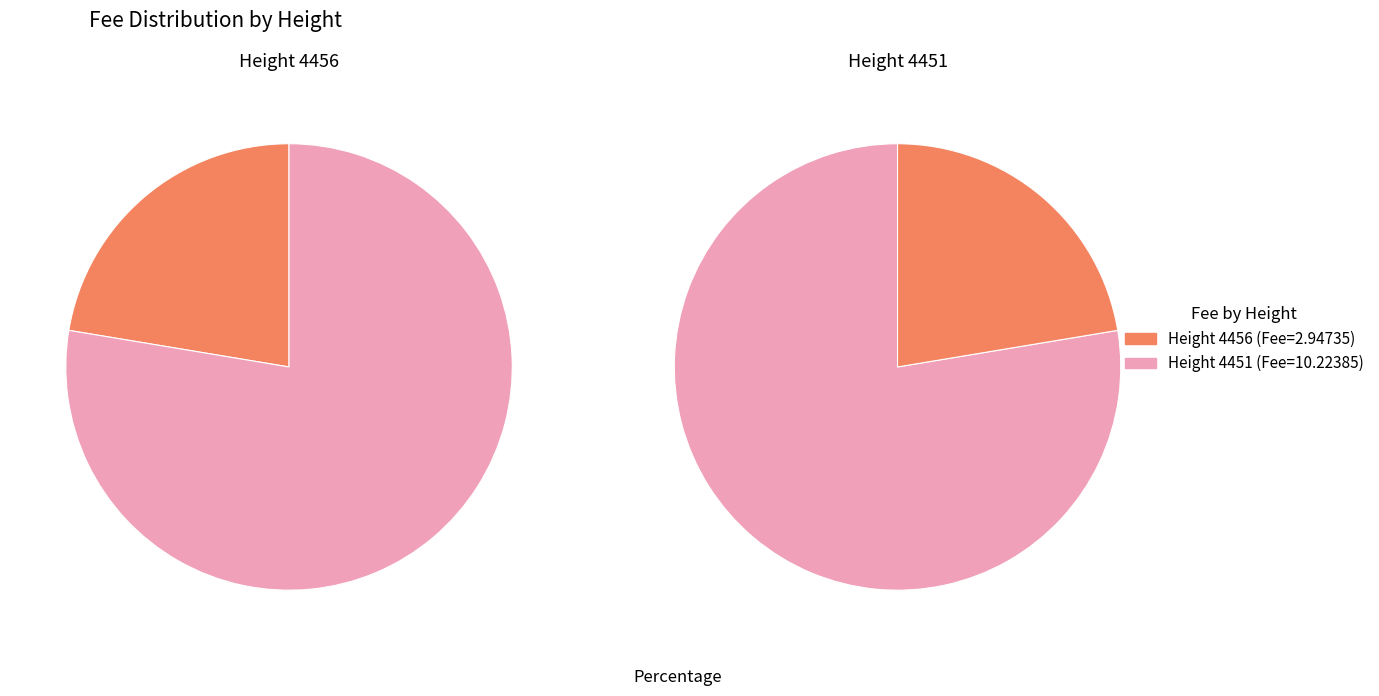

Which has a higher value, 4456 or 4451?

4451